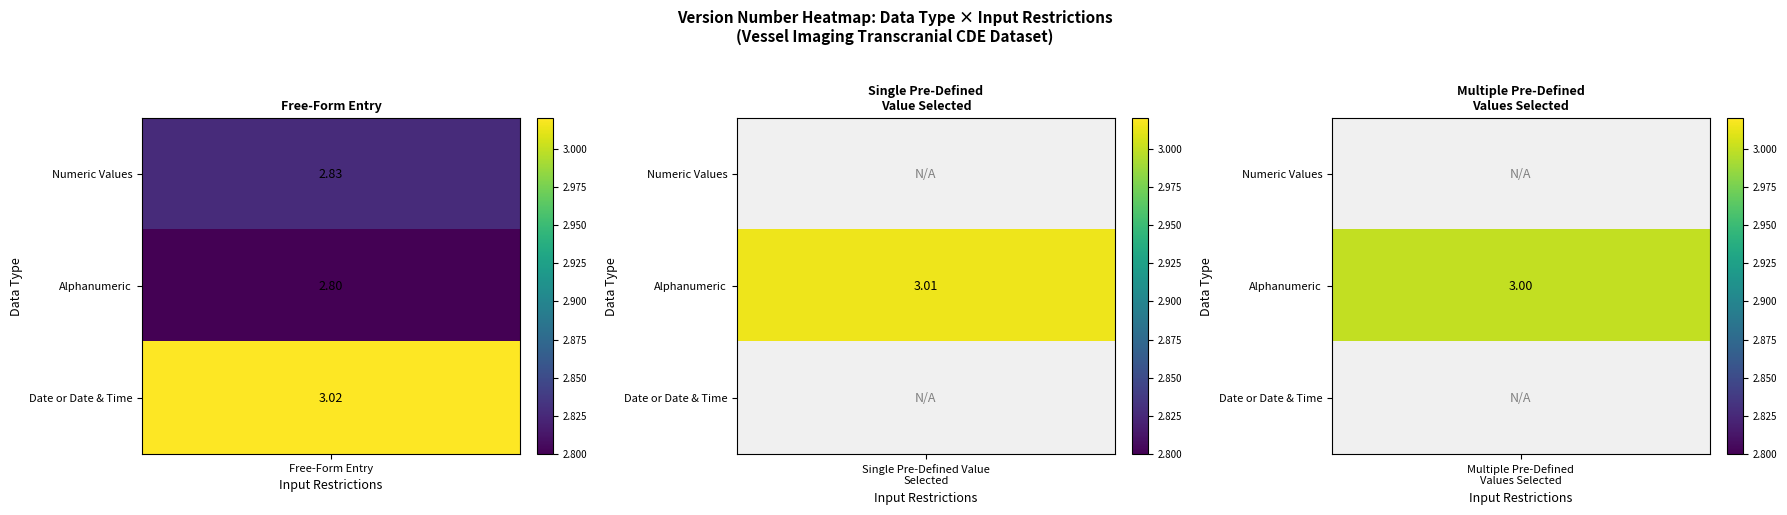

List the labels in order of Single Pre-Defined Value Selected value, largest first.

Alphanumeric, Numeric Values, Date or Date & Time